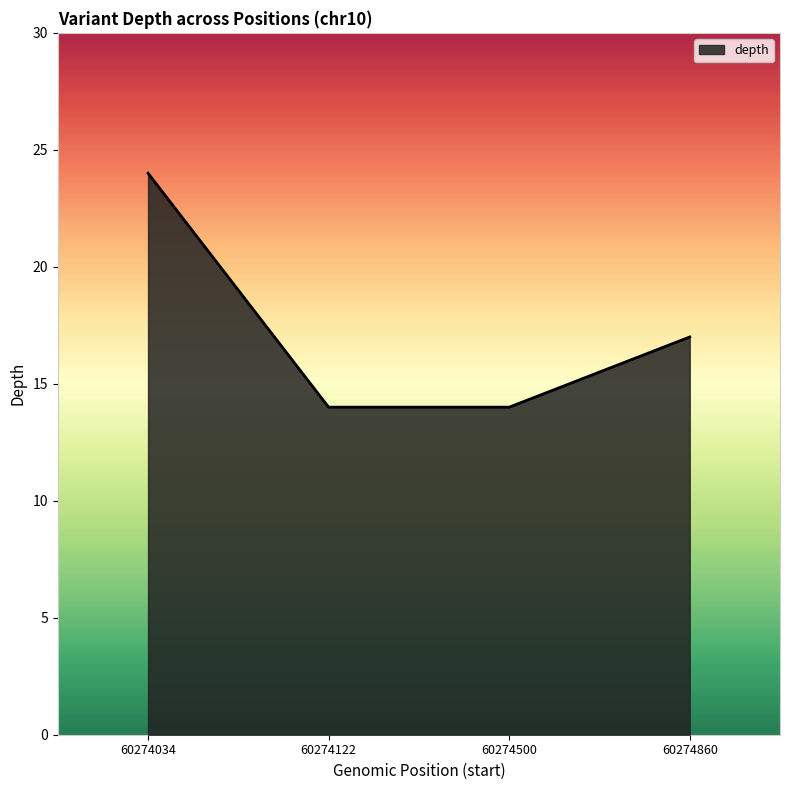

Which has a higher value, 60274122 or 60274034?

60274034